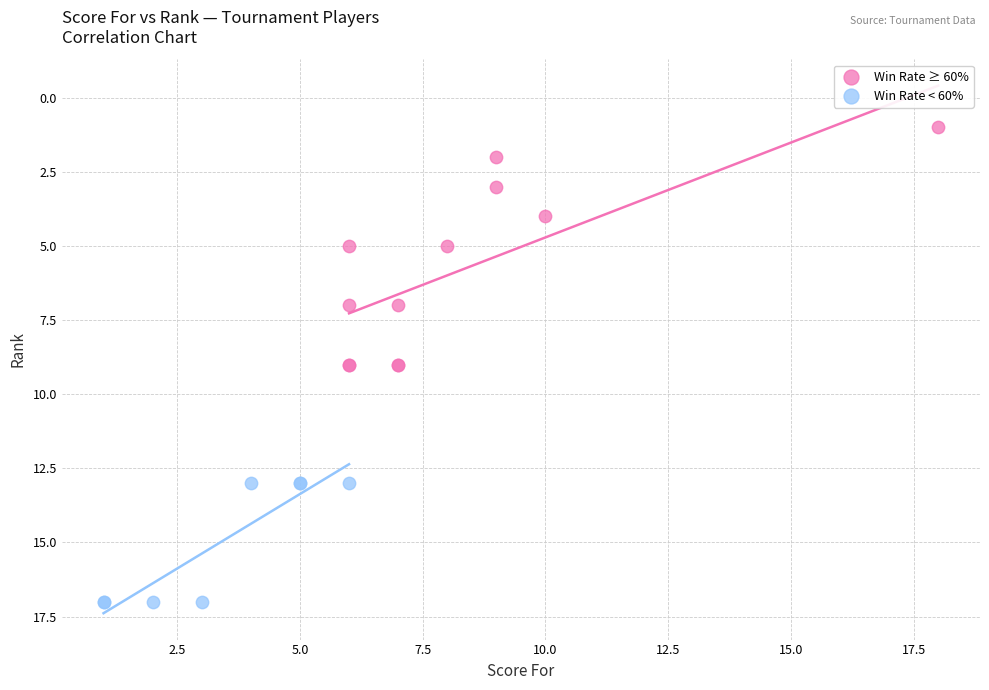

Which series reaches the maximum Y coordinate?

Win Rate < 60%